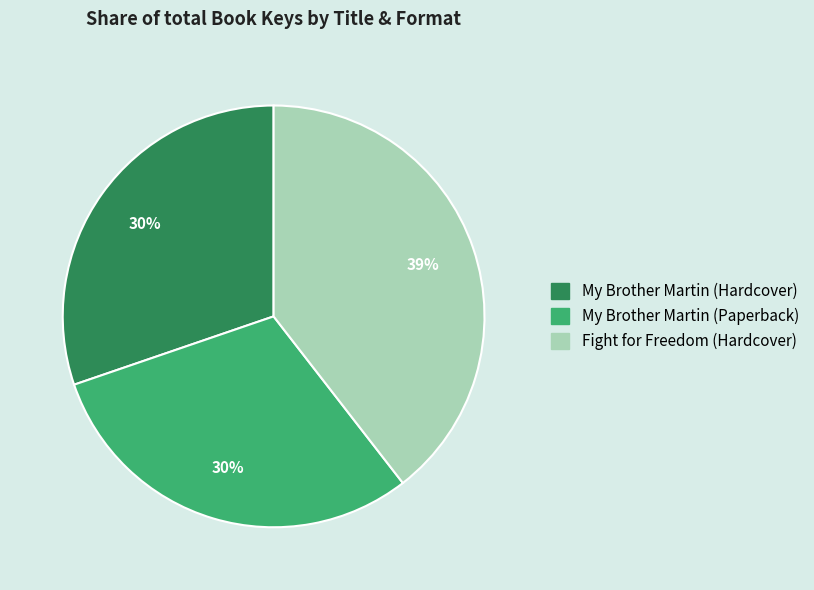

Which category has the biggest portion of the pie?

Fight for Freedom (Hardcover)